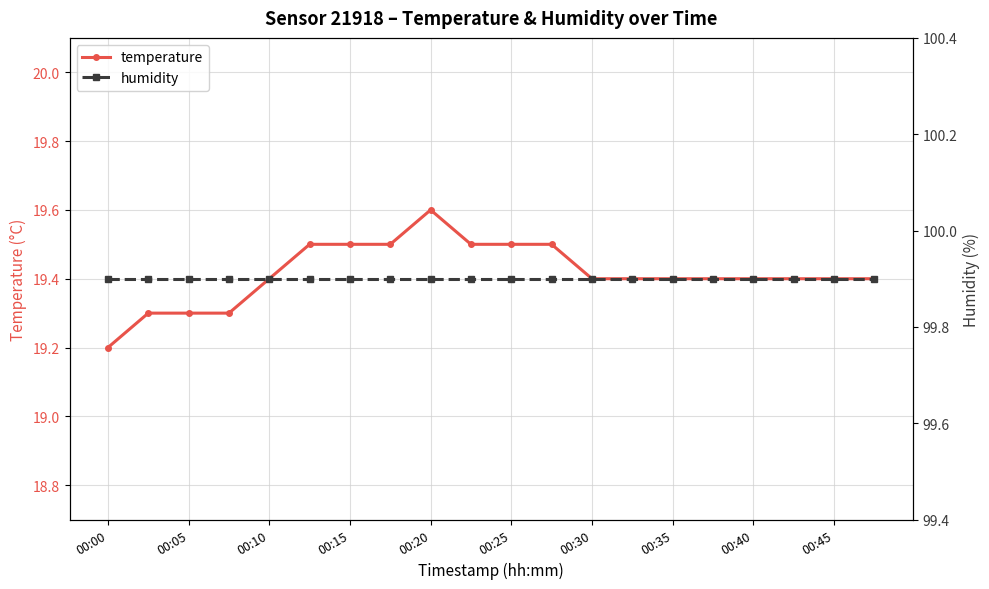

Is it true that temperature equals 19.4 at 00:40?

True